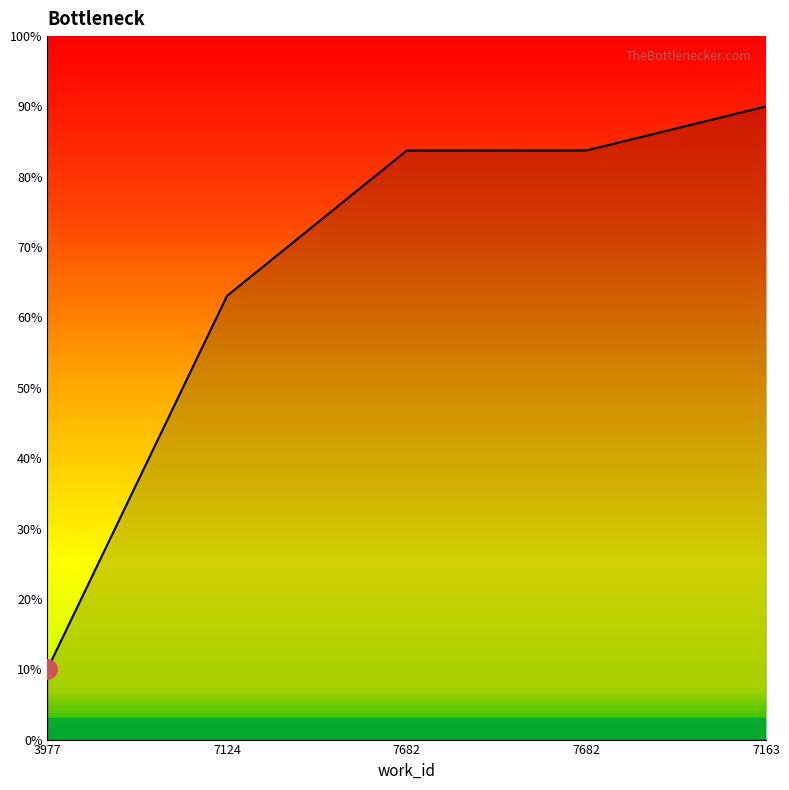

The chart shows a value of 3.4 at 3977. True or false?

False